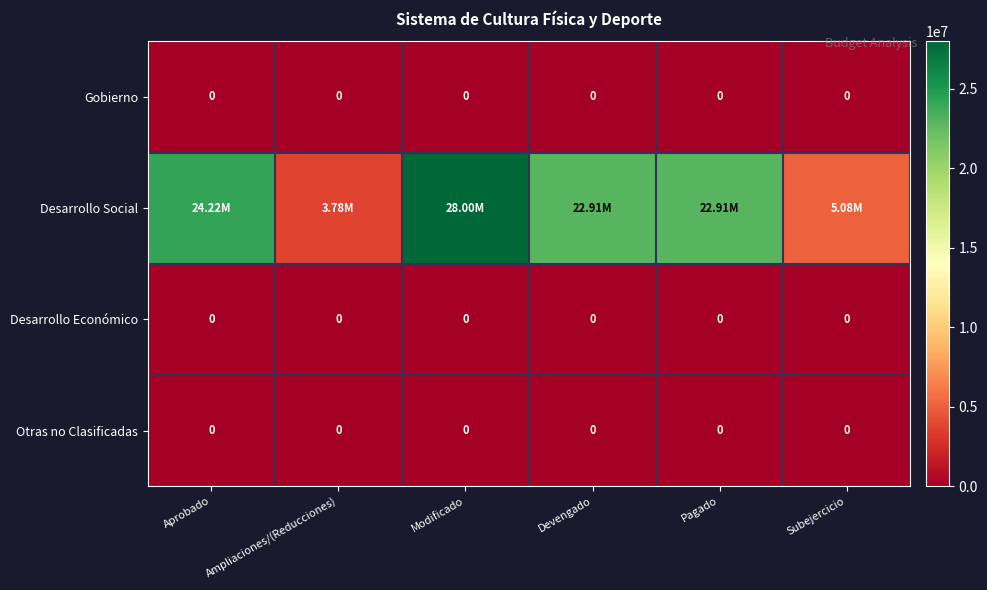

How many data points does each series have?

6